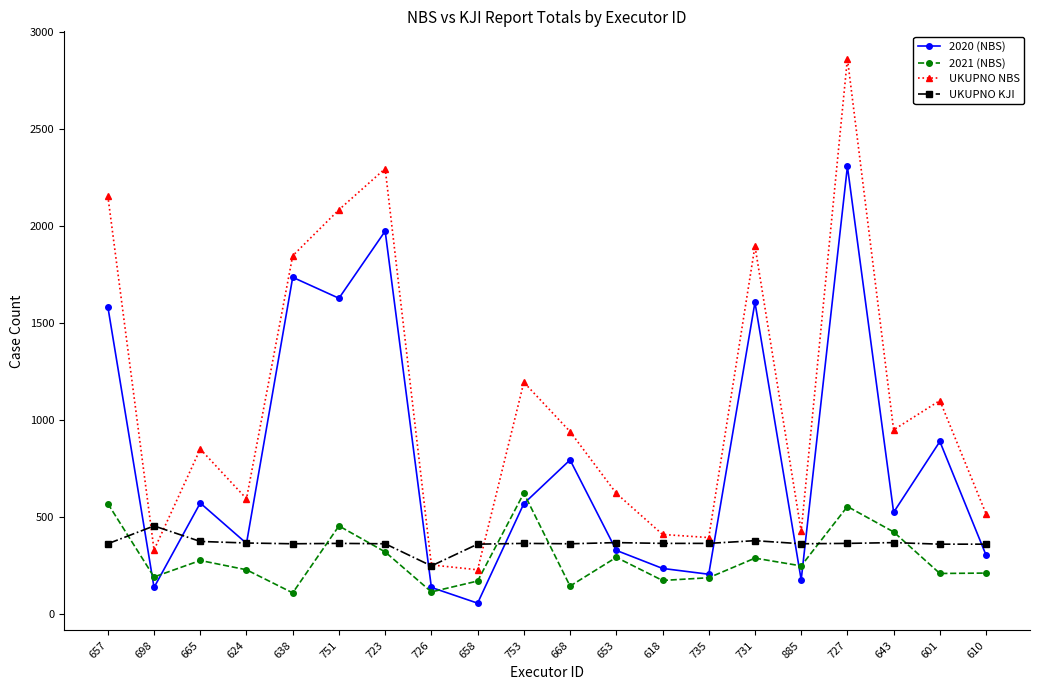

What is the minimum value shown in the chart?

58